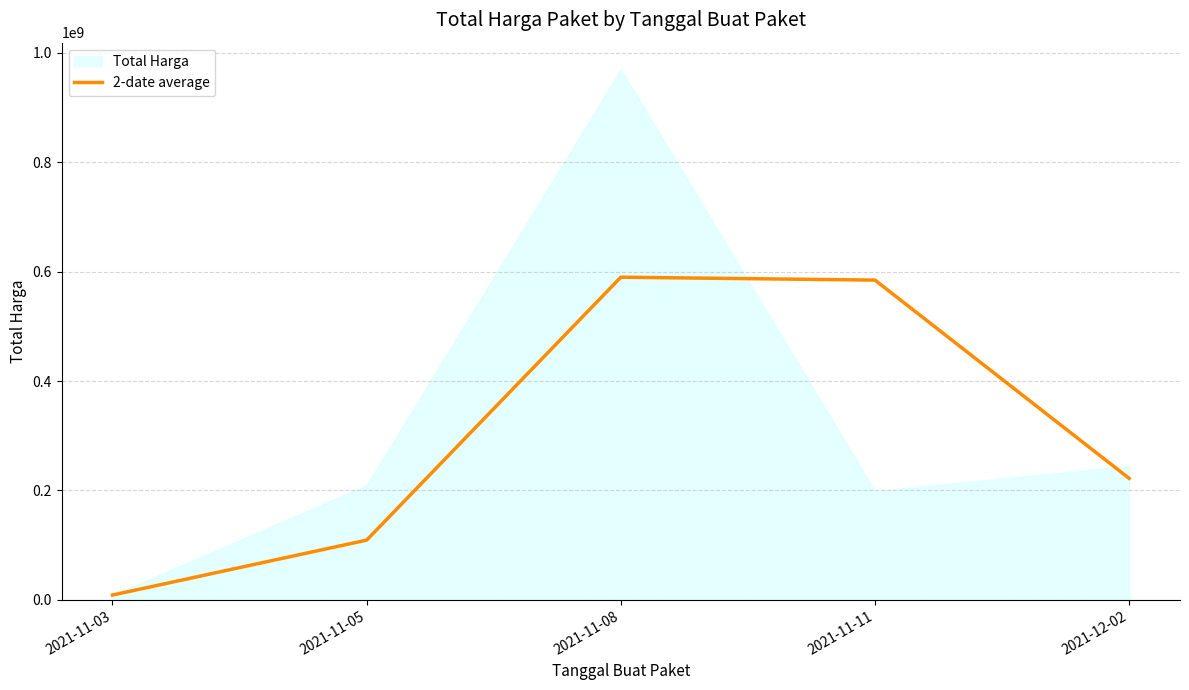

Reading left to right, extract all data points from this chart.

8763200	109179600	589863000	584565000	222050000